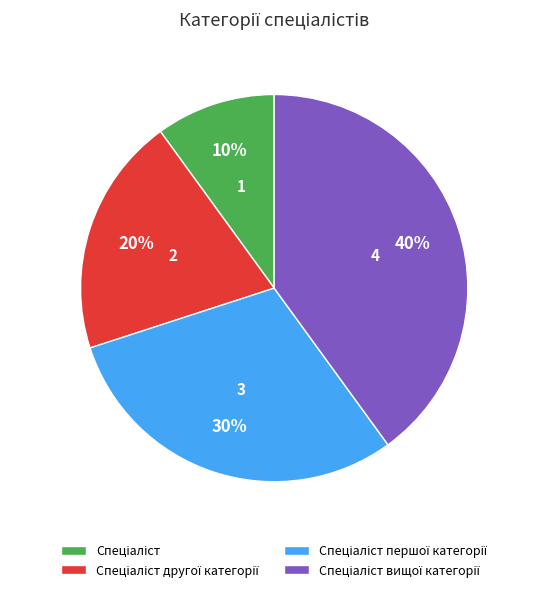

Is there a majority slice in this chart?

No